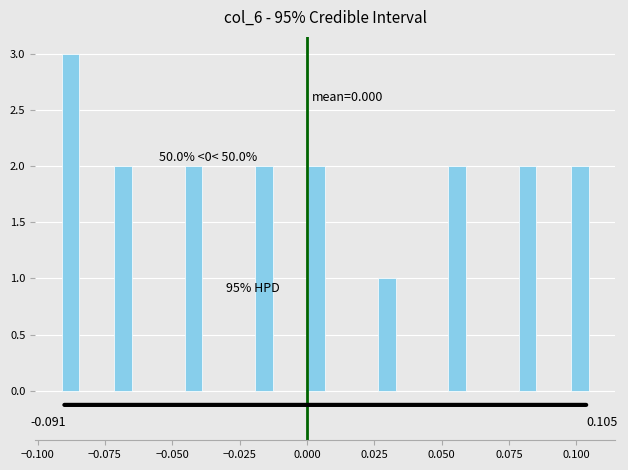

Around what value on the x-axis is the tallest bar? Give the approximate position of its centre, as read against the axis.

-0.090